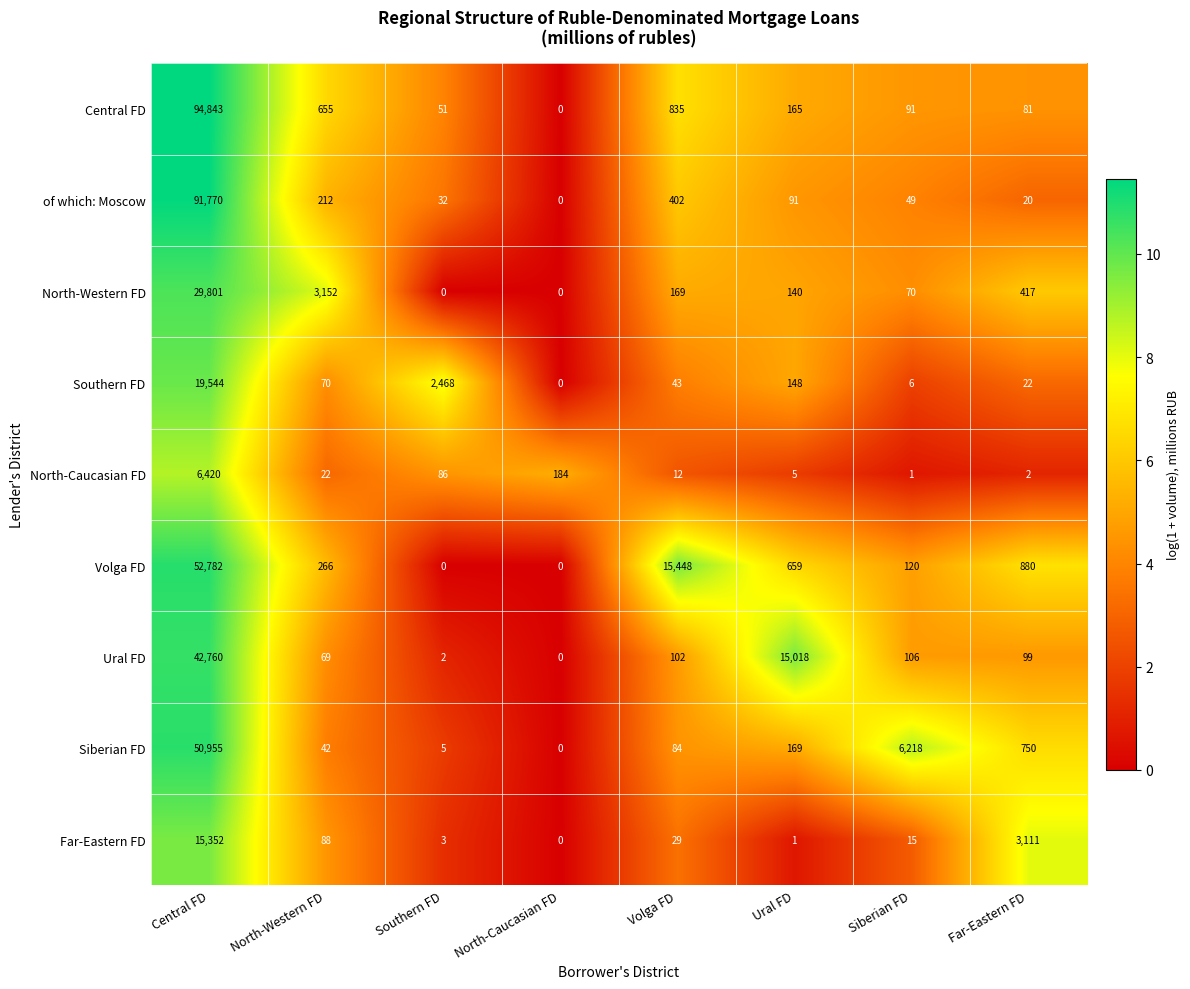

True or false: Volga FD has a value of 0 at Southern FD.

True